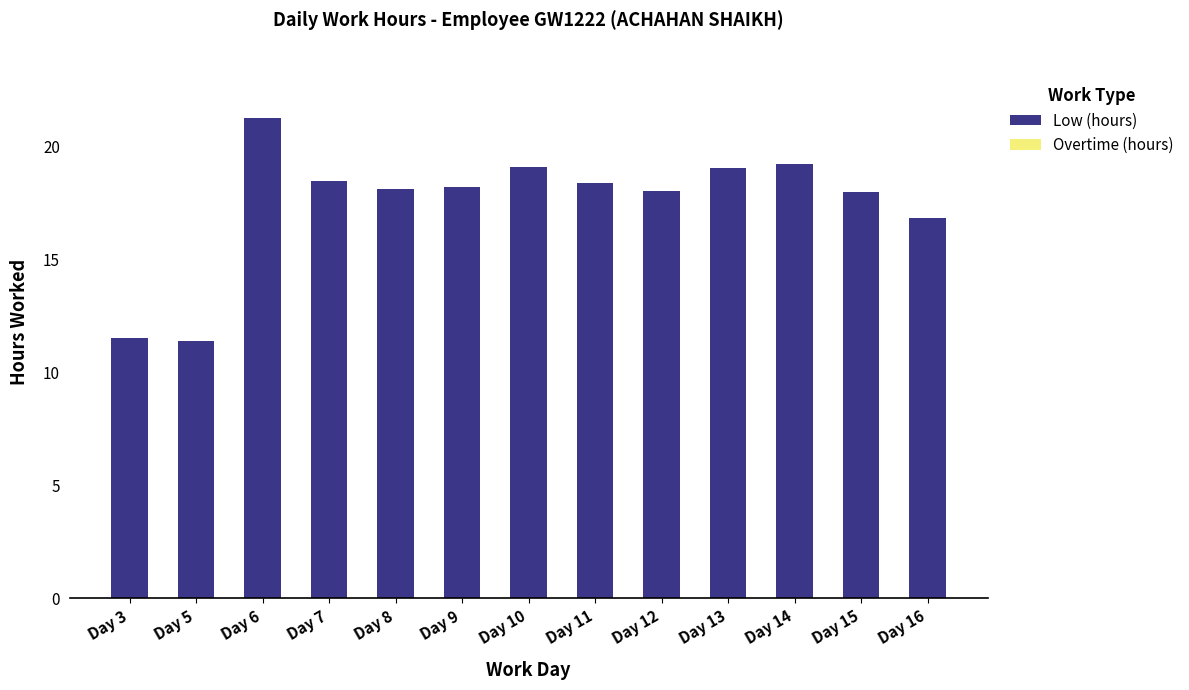

What is the greatest value displayed?

21.3